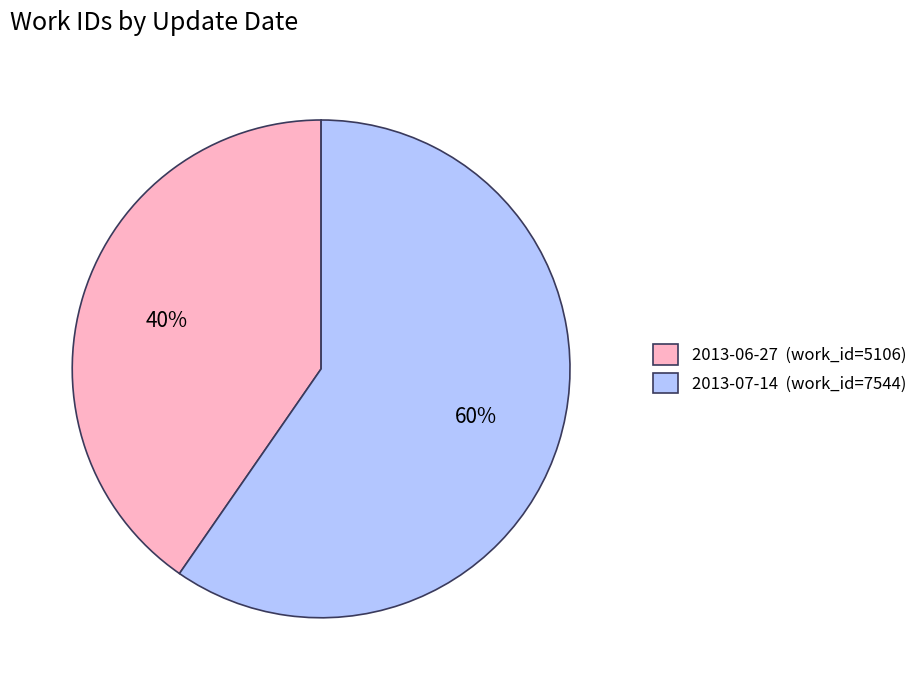

True or false: 2013-06-27 accounts for 54% of the total.

False